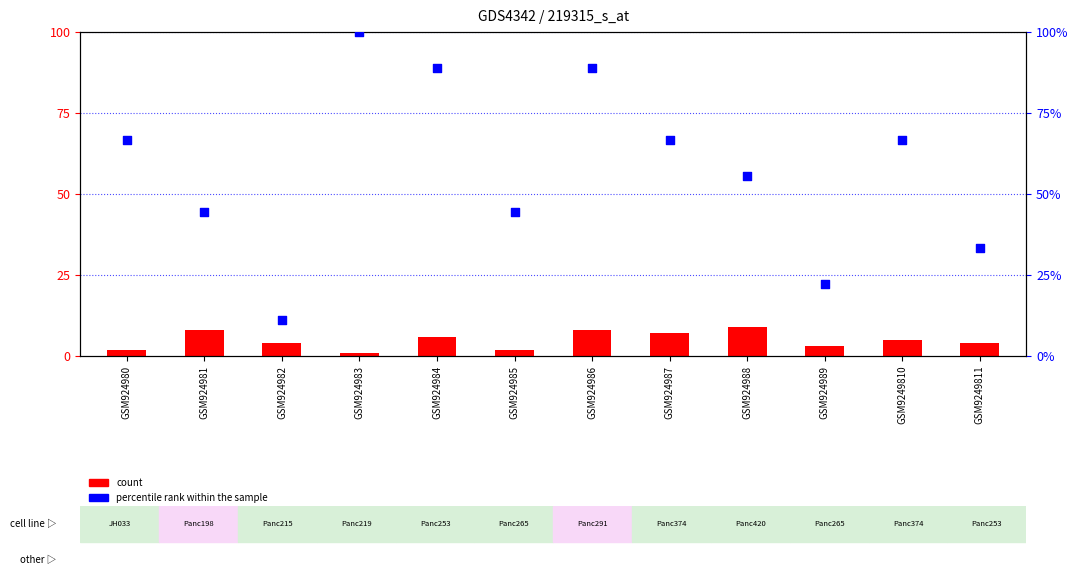

What are all the series names shown in the legend?

count, percentile rank within the sample